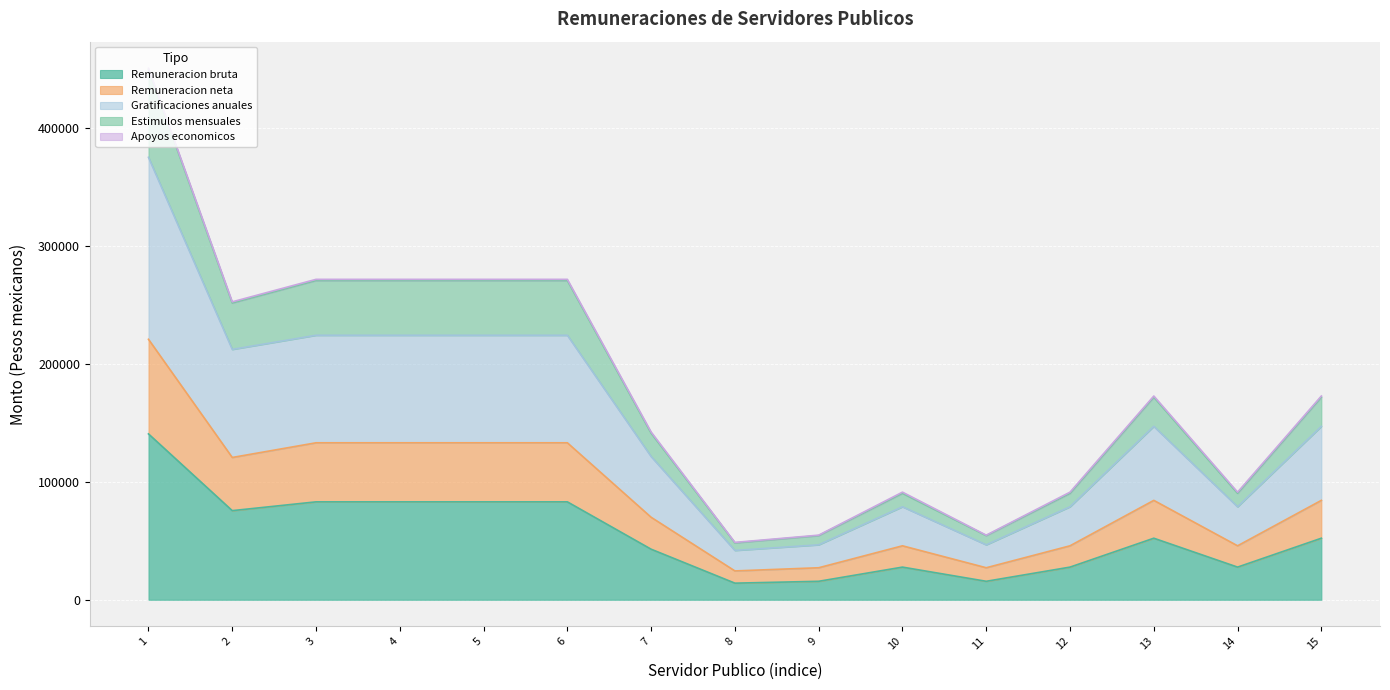

What is the lowest value of the Remuneracion bruta series?

14096.8